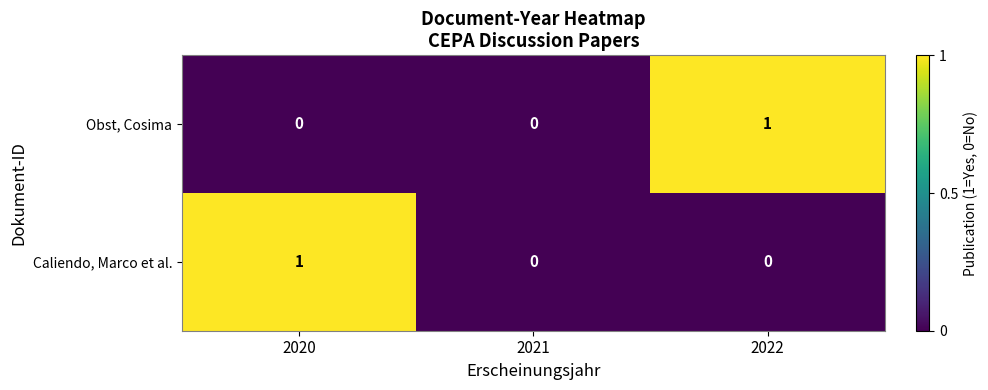

Reading right to left, list all the values displayed in this chart.

Obst, Cosima: 1	0	0
Caliendo, Marco et al.: 0	0	1